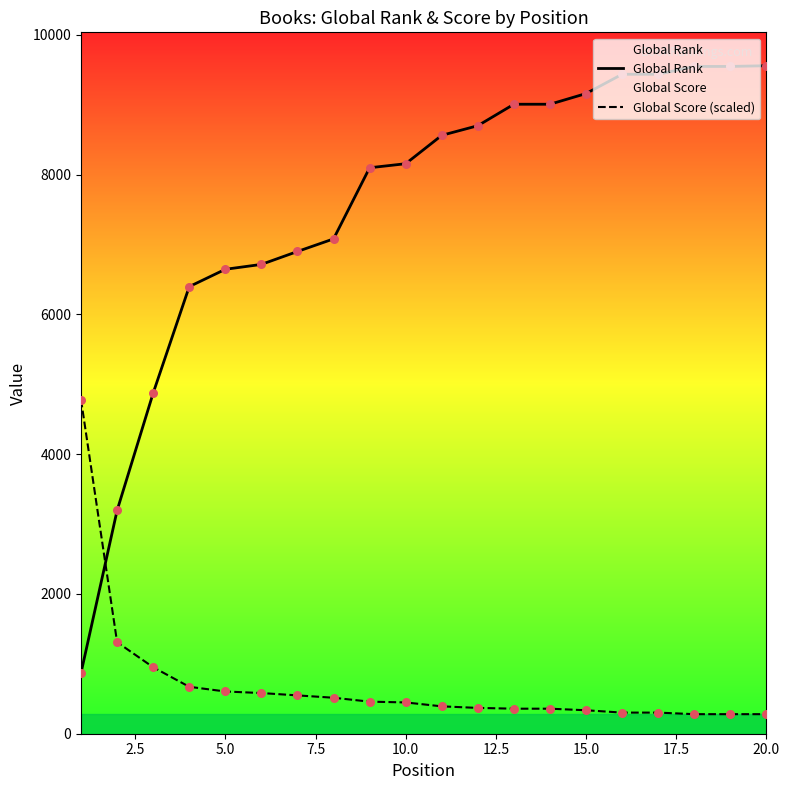

Which series reaches the minimum Y coordinate?

Global Score (scaled)